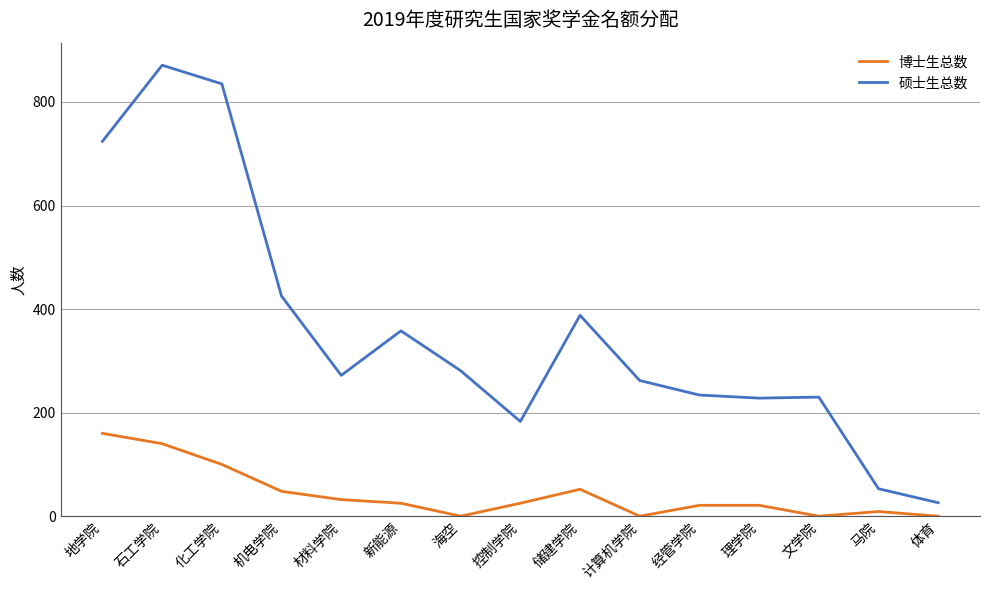

Between 地学院 and 海空, which series saw the biggest shift?

硕士生总数